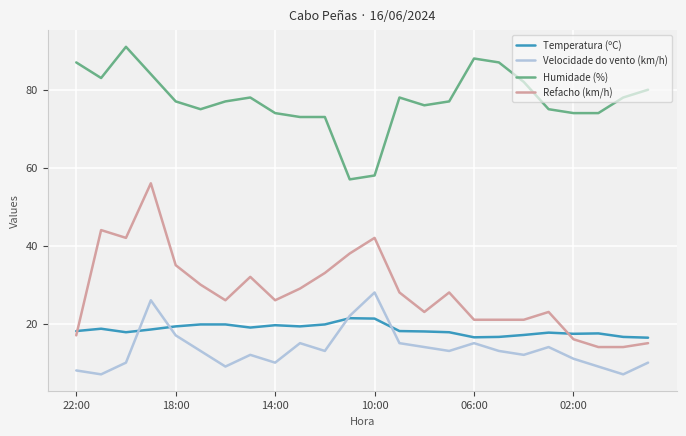

Which series has the largest range (max minus min)?

Refacho (km/h)